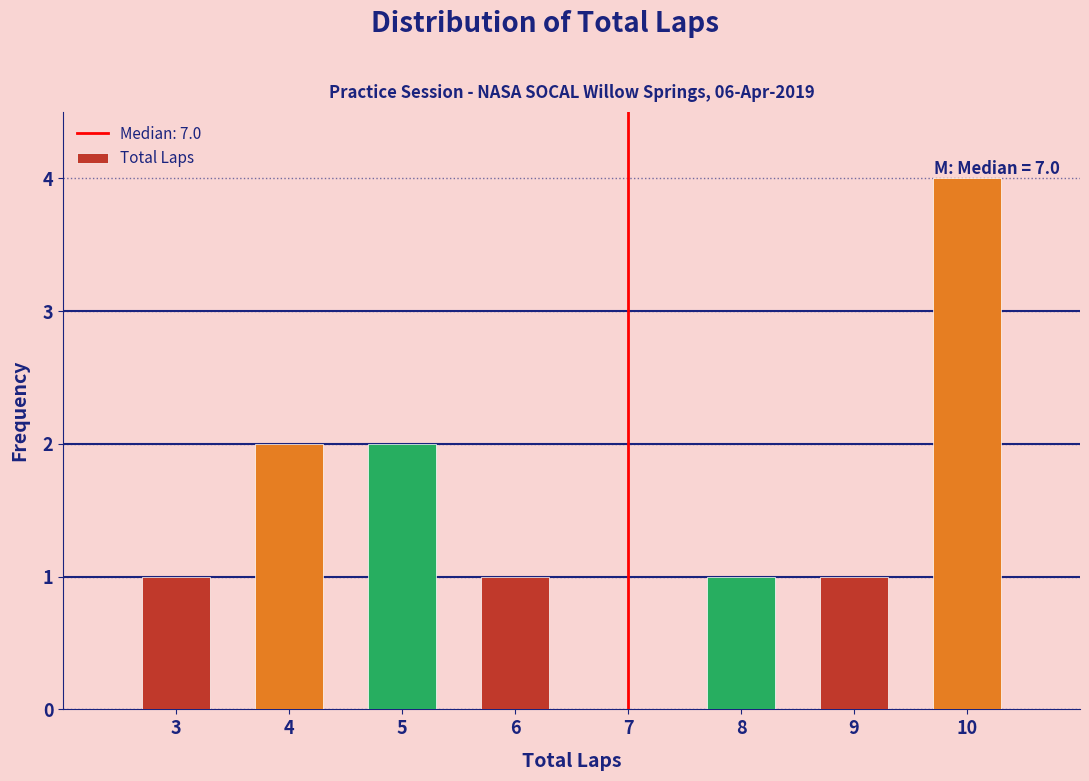

Which range on the x-axis has the tallest bar?

9.5 to 10.5